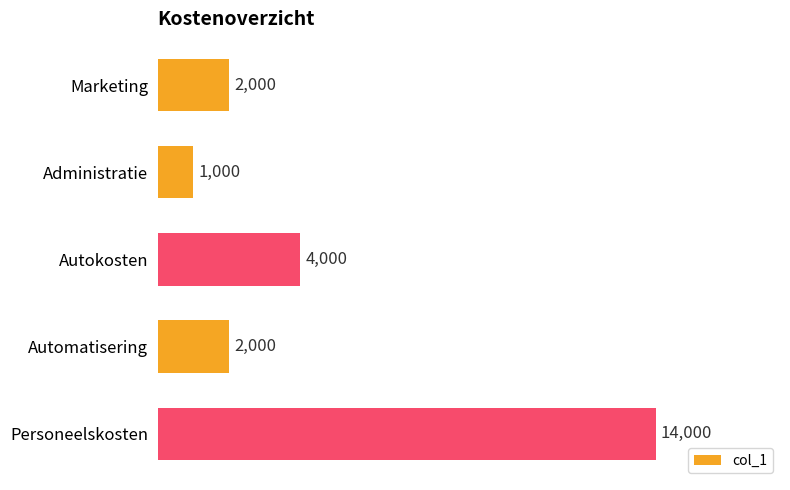

Reading top to bottom, what are all the values shown in this chart?

Marketing=2000	Administratie=1000	Autokosten=4000	Automatisering=2000	Personeelskosten=14000